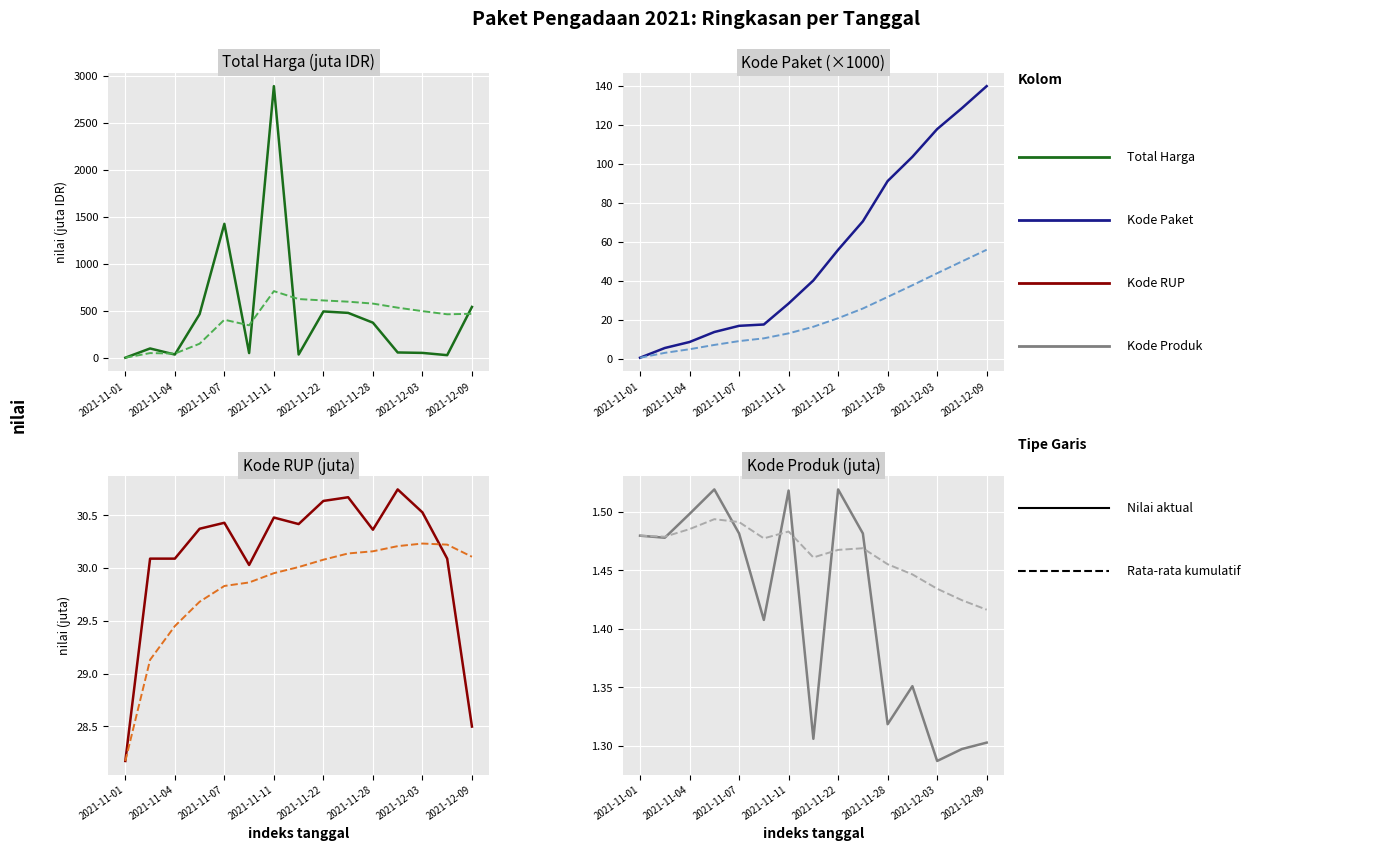

True or false: kode_paket and kode_rup intersect in this chart.

True